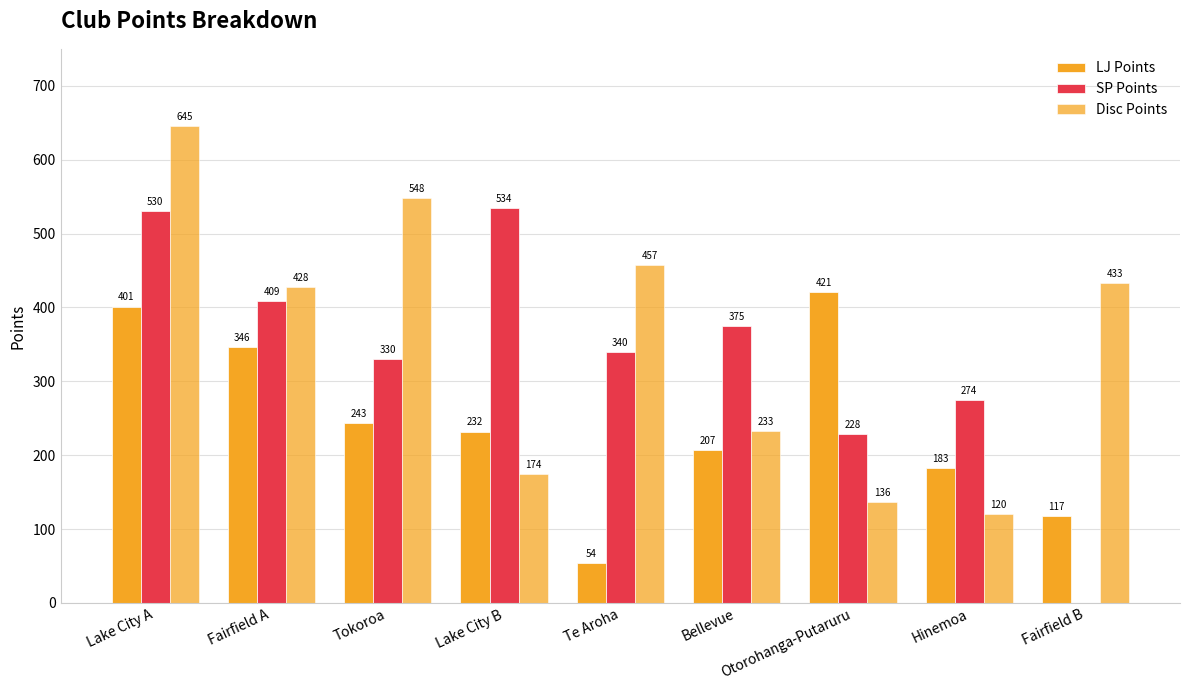

Which series changed the most between Te Aroha and Hinemoa?

Disc Points